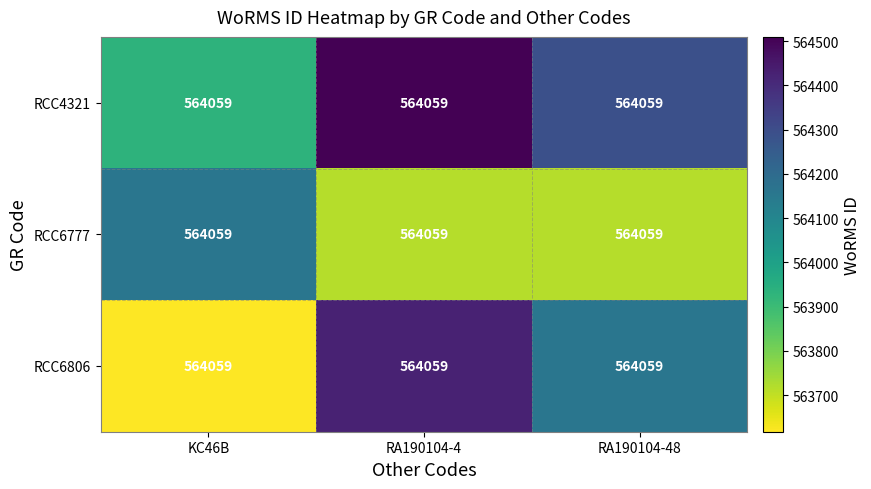

Which has a higher value, KC46B or RA190104-48?

RA190104-48